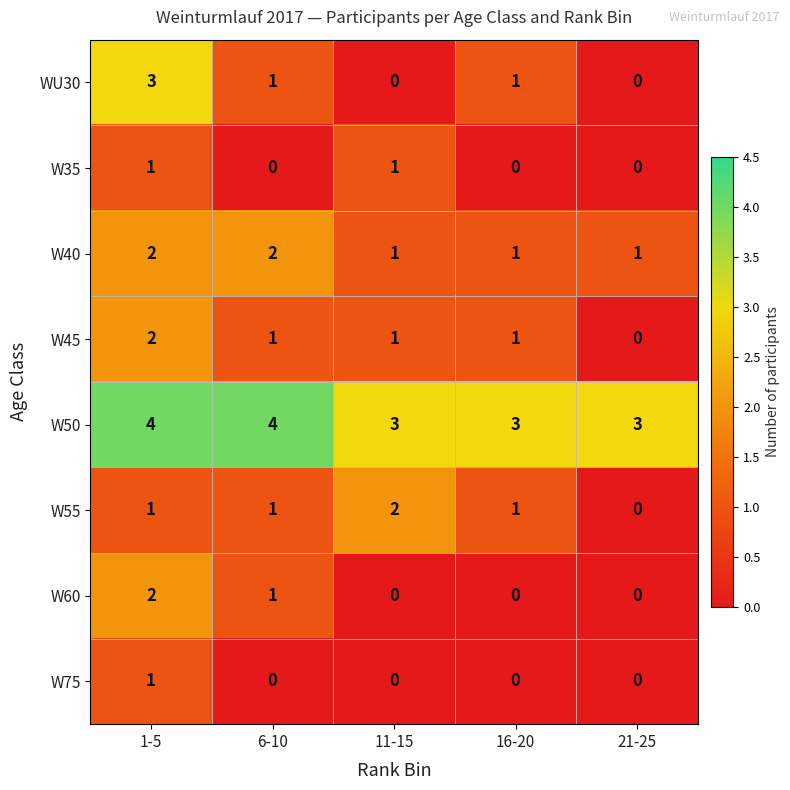

How many positive values does the WU30 series have?

3